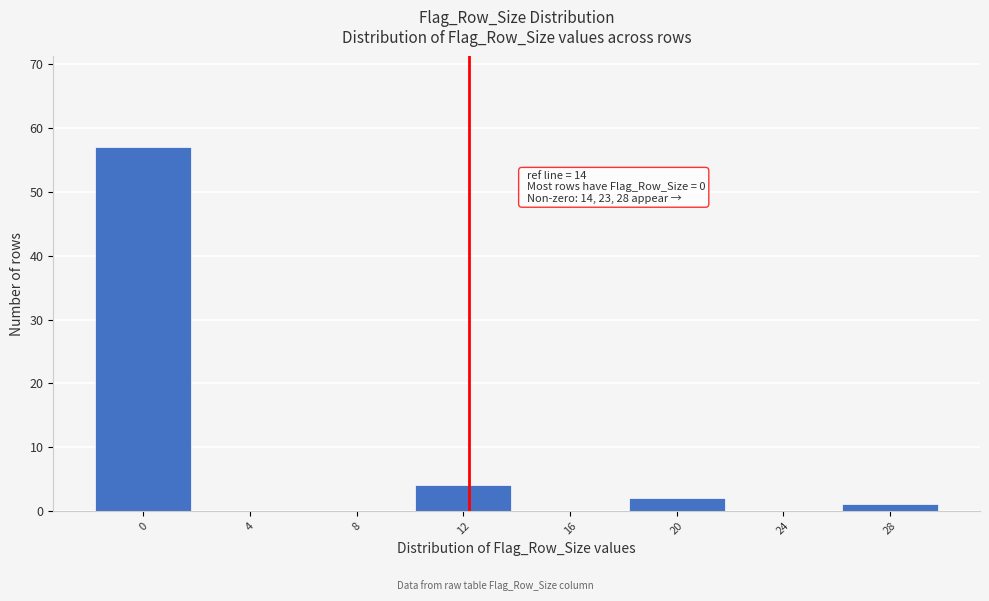

Reading left to right, list all the values displayed in this chart.

0=57	4=0	8=0	12=4	16=0	20=2	24=0	28=1